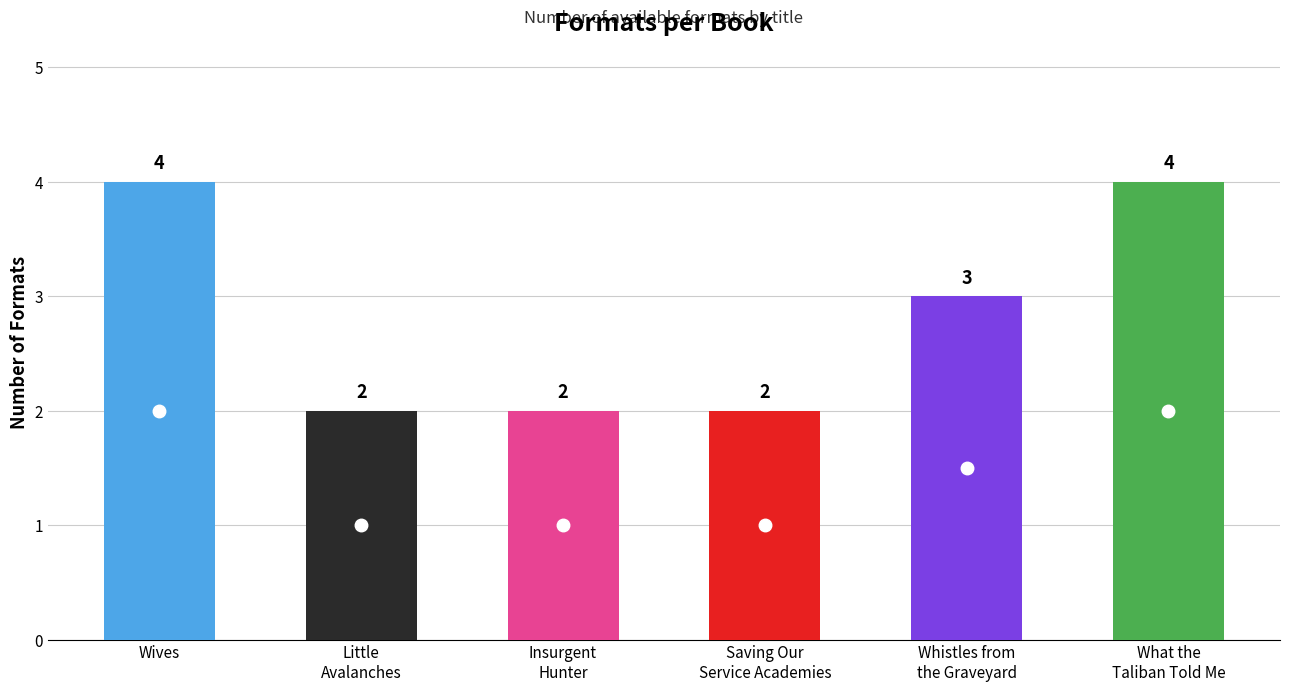

Rank the categories by value from lowest to highest.

Little Avalanches, Insurgent Hunter, Saving Our Service Academies, Whistles from the Graveyard, Wives, What the Taliban Told Me